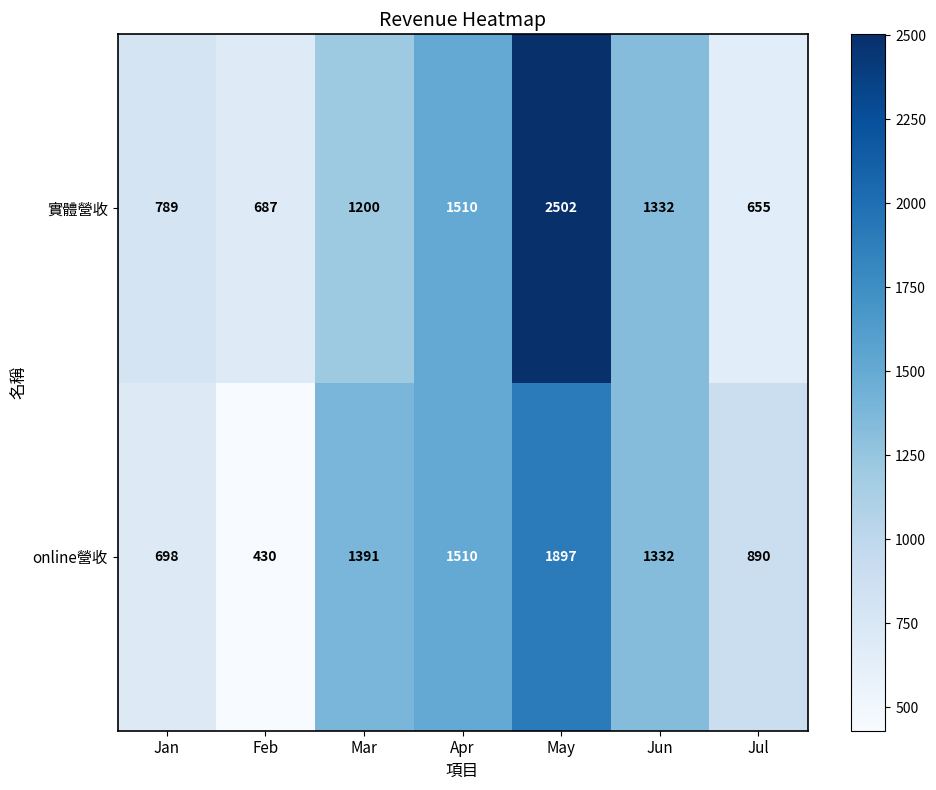

What is the sum of all 實體營收 values?

8675